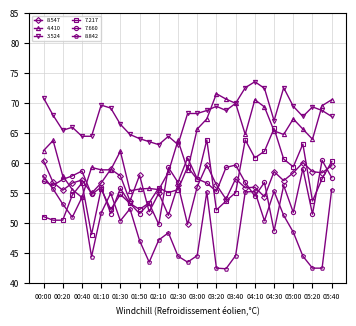

What is the minimum value for 8.842?

42.4